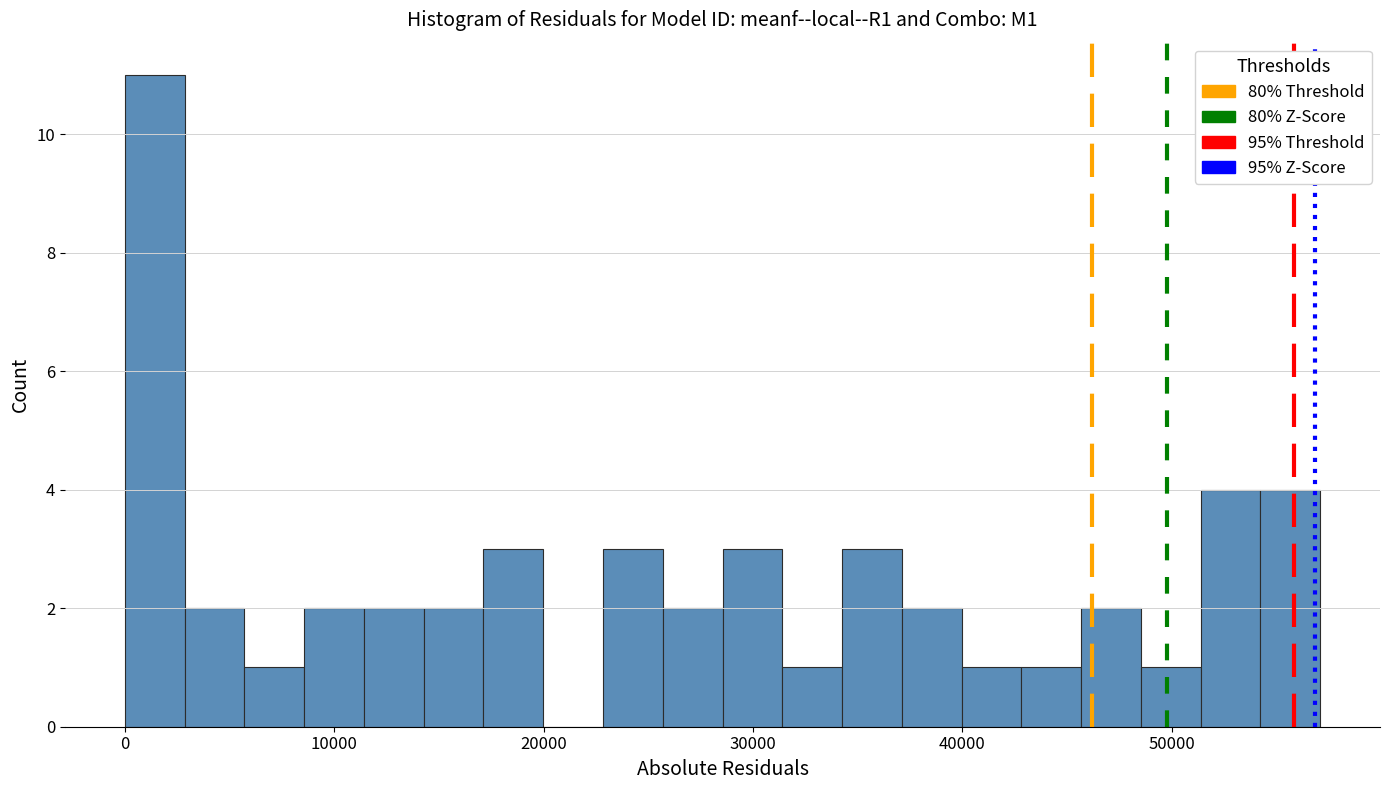

Around what value on the x-axis is the tallest bar? Give the approximate position of its centre, as read against the axis.

1000